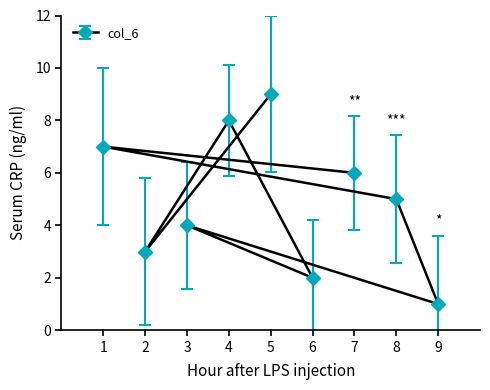

What is the maximum value shown in the chart?

9